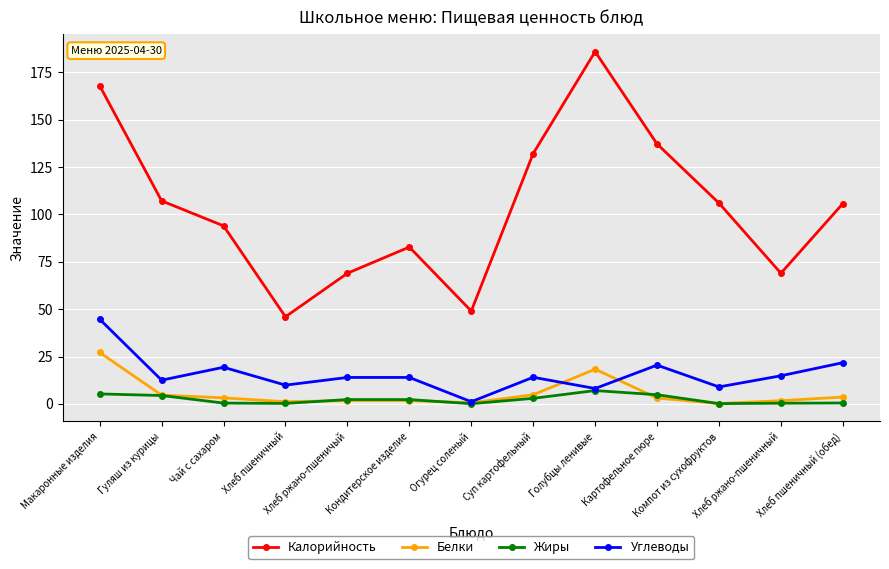

What is the value of the Белки point at the 5th from the left?

1.7